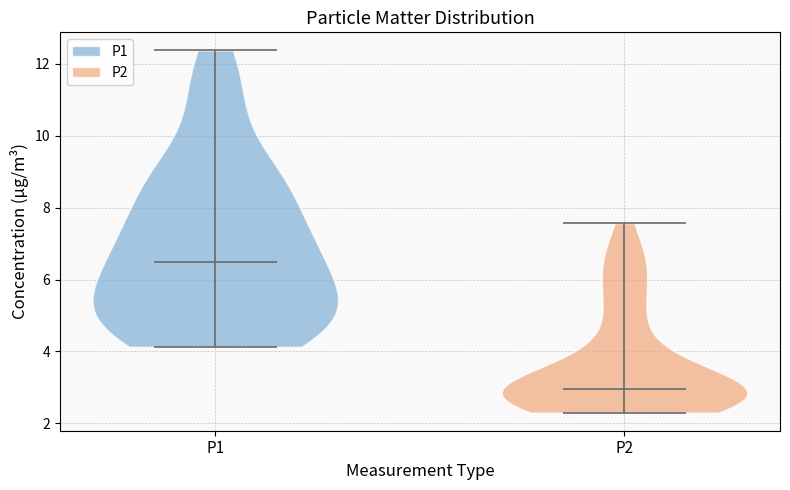

What is the lowest point the violin for P1 reaches on the y-axis? The values are not printed on the chart, so give them approximately, as read against the axis.

4.2